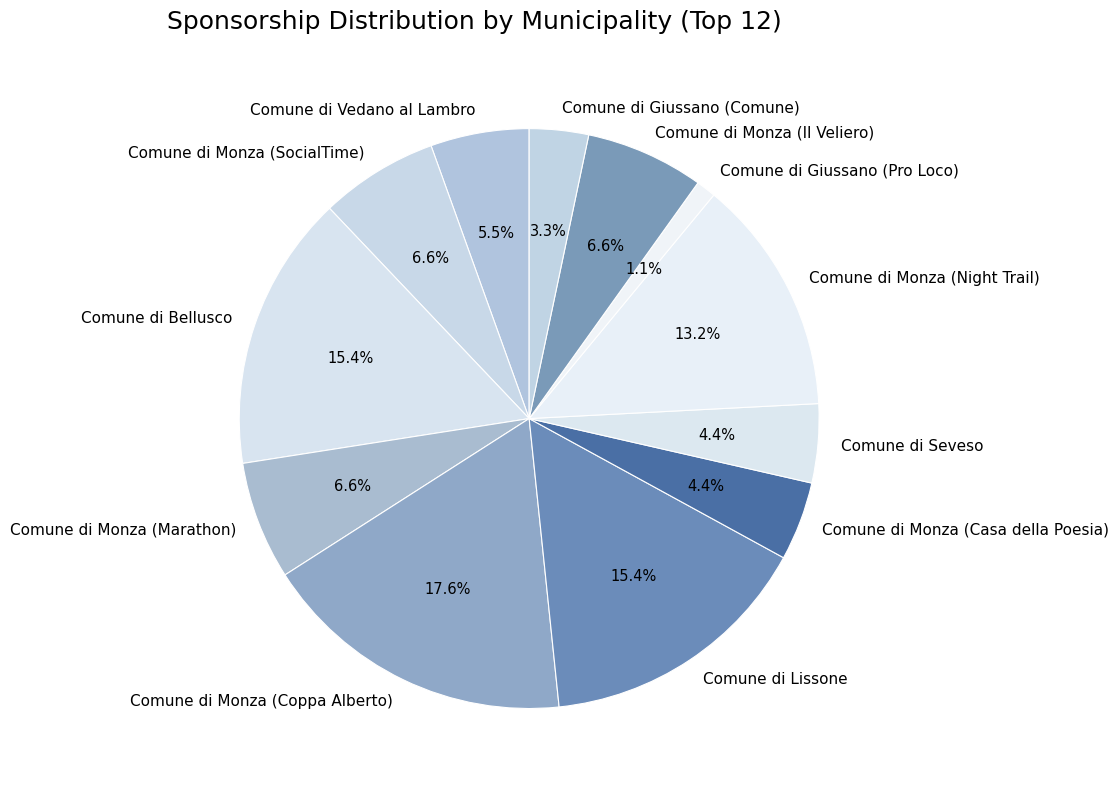

Count the number of slices in the pie.

12